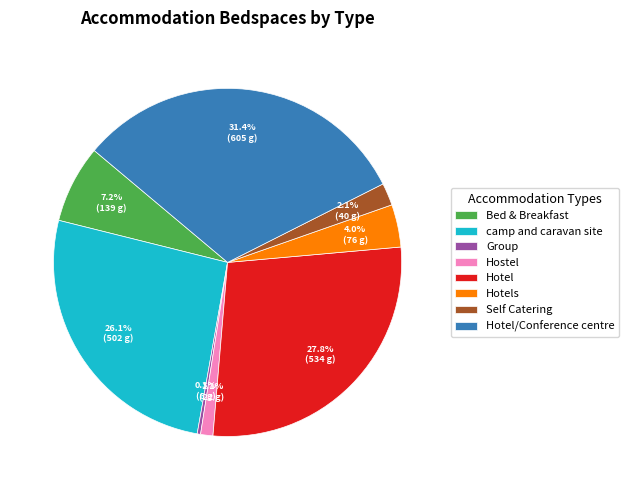

Rank the categories by value from lowest to highest.

Group, Hostel, Self Catering, Hotels, Bed & Breakfast, camp and caravan site, Hotel, Hotel/Conference centre